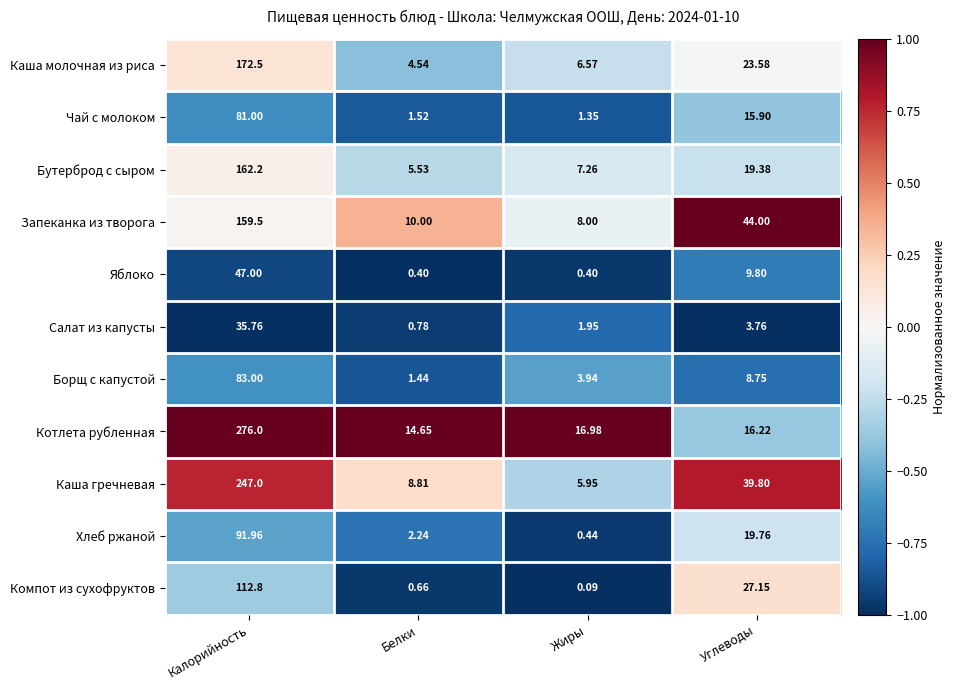

At how many categories does at least one series exceed 0?

4